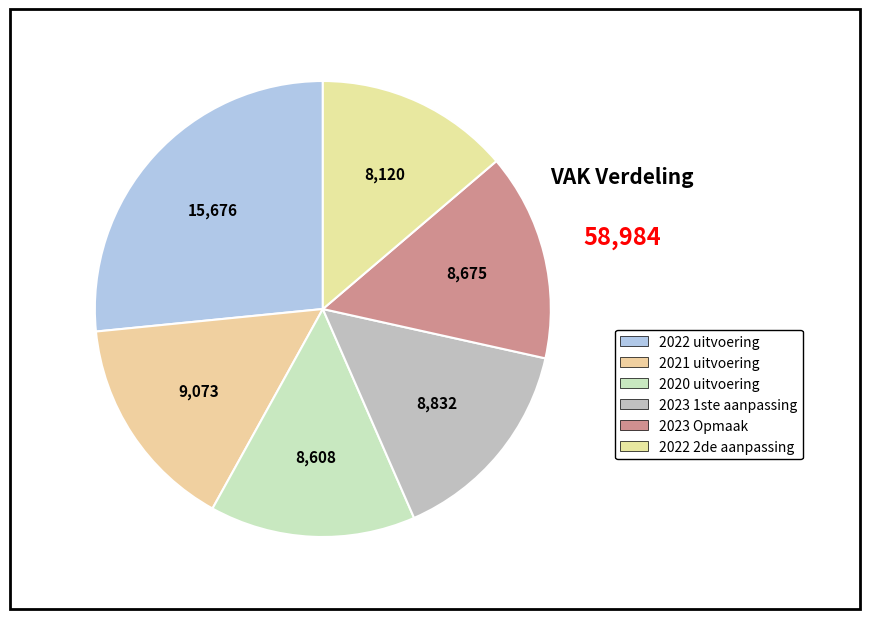

What is the ratio of the value at 2022 uitvoering to the value at 2021 uitvoering?

1.7